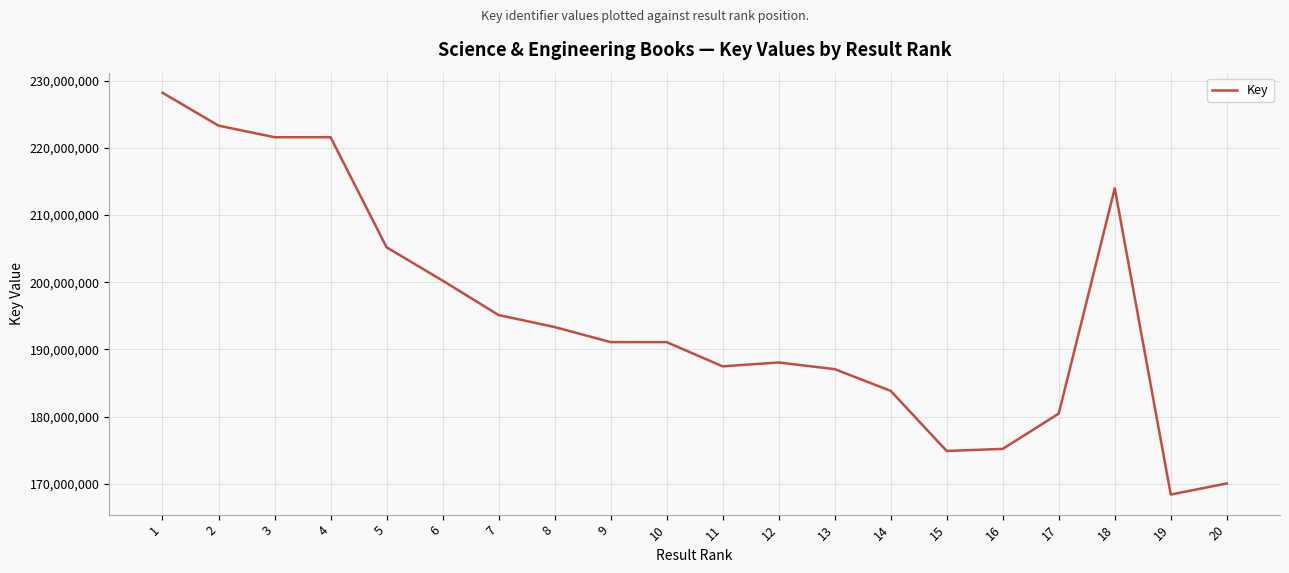

Does the chart have visible grid lines?

Yes